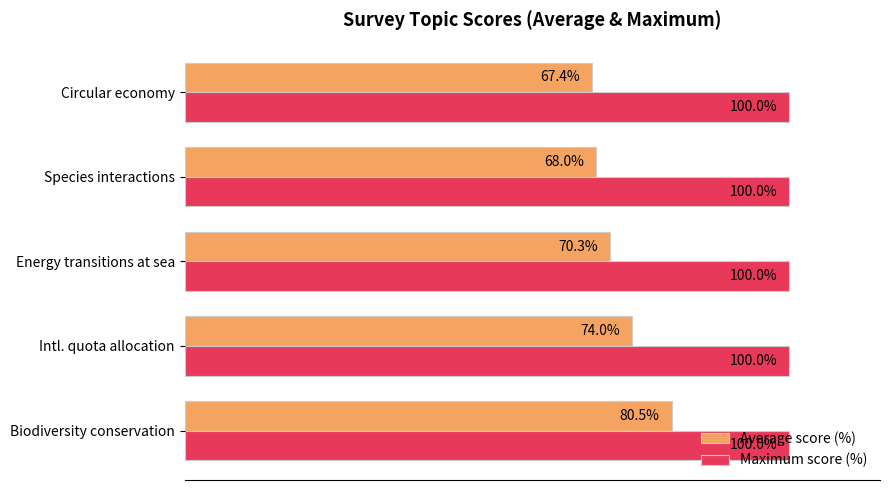

Rank the series by their maximum value, from lowest to highest.

Average score (%), Maximum score (%)